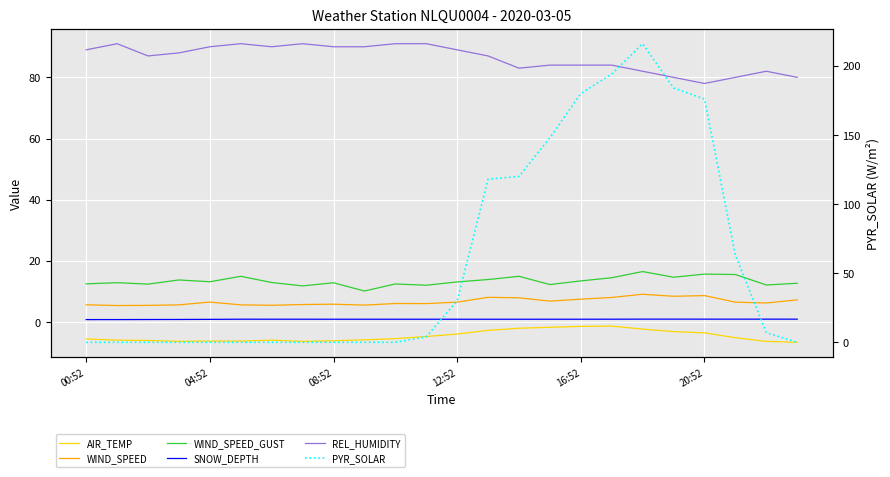

At which label does AIR_TEMP first exceed -5?

11